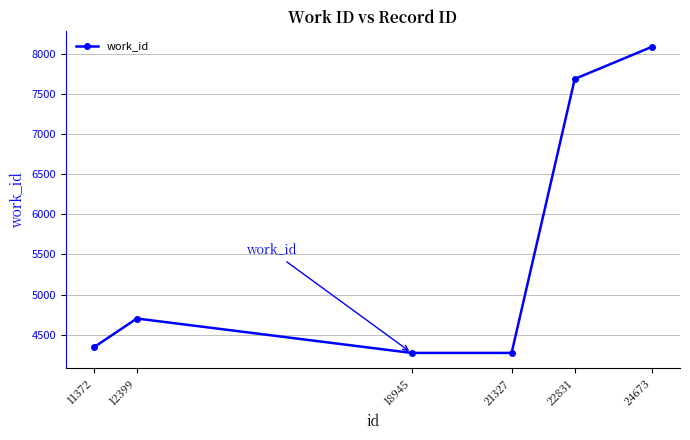

What is the value of the 1st point from the left?

4341